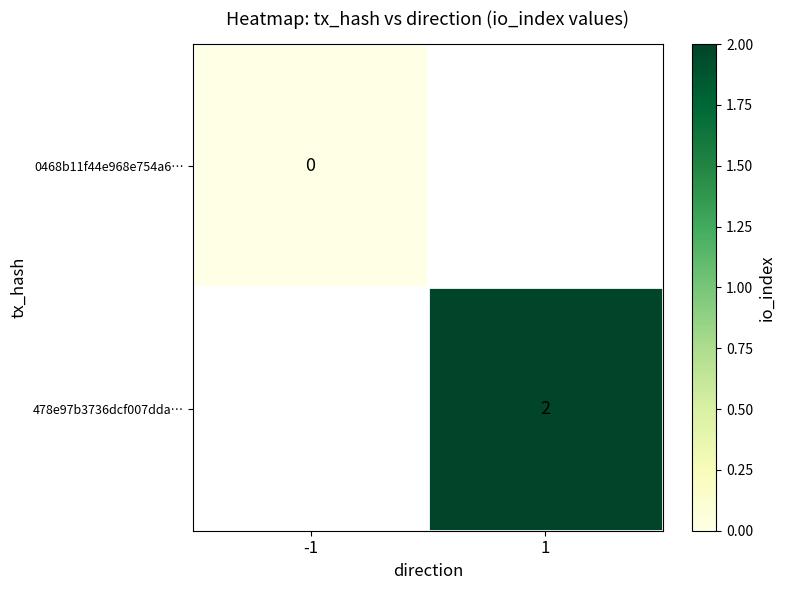

The value of 478e97b3736dcf007dda… at 1 is 2. True or false?

True